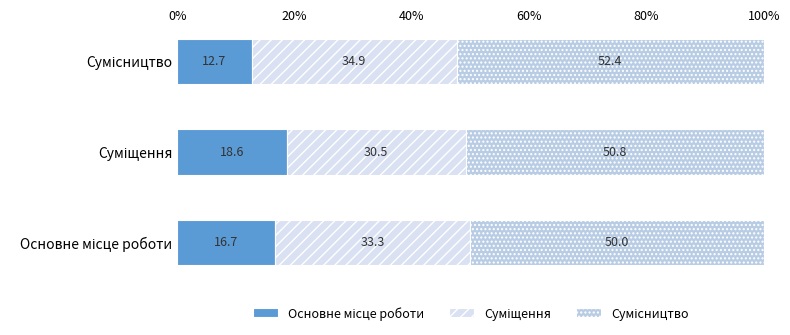

What is the value of the Суміщення bar at the 3rd from the left?

34.9